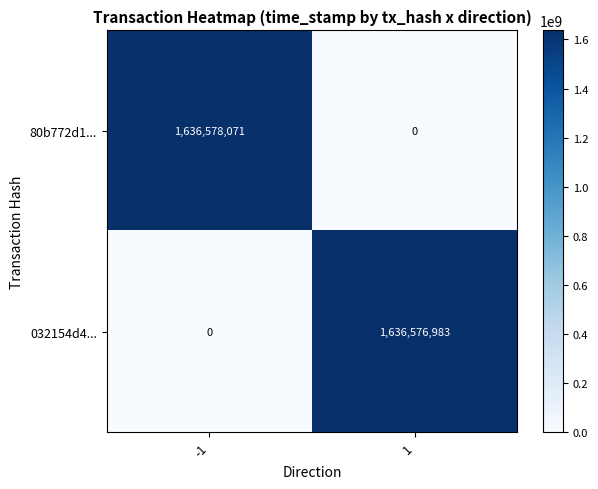

True or false: 80b772d1... has a value of 692025970 at 1.

False